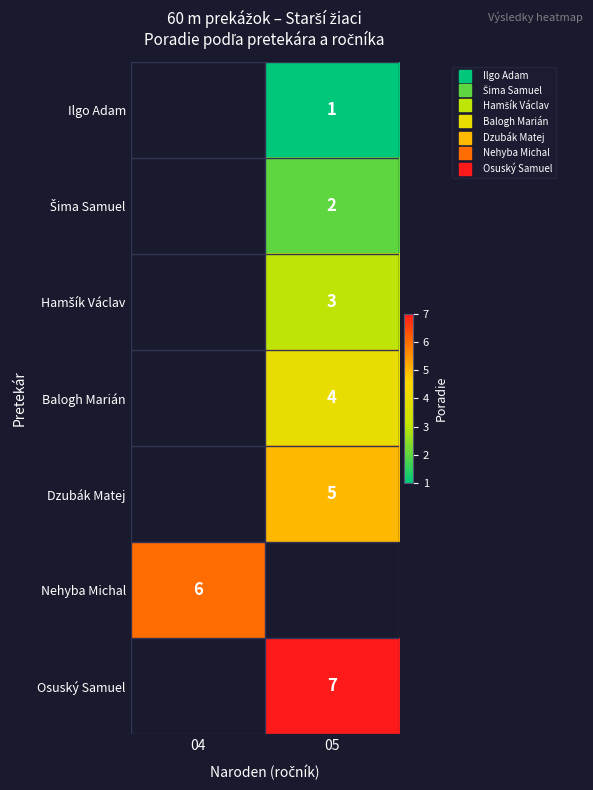

Count the number of data series in this chart.

7